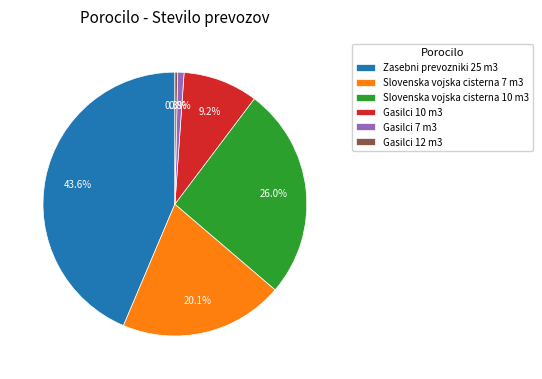

What is the largest slice in the pie chart?

Zasebni prevozniki 25 m3